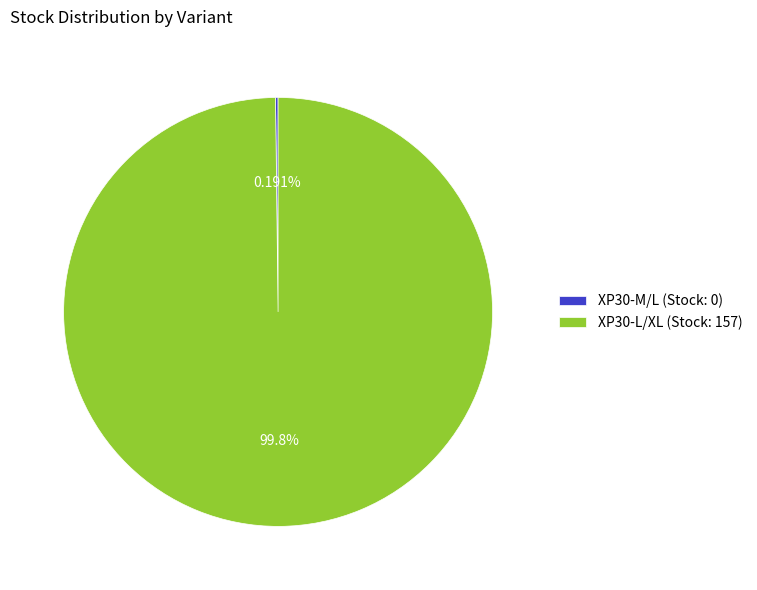

Which slice is the largest?

XP30-L/XL